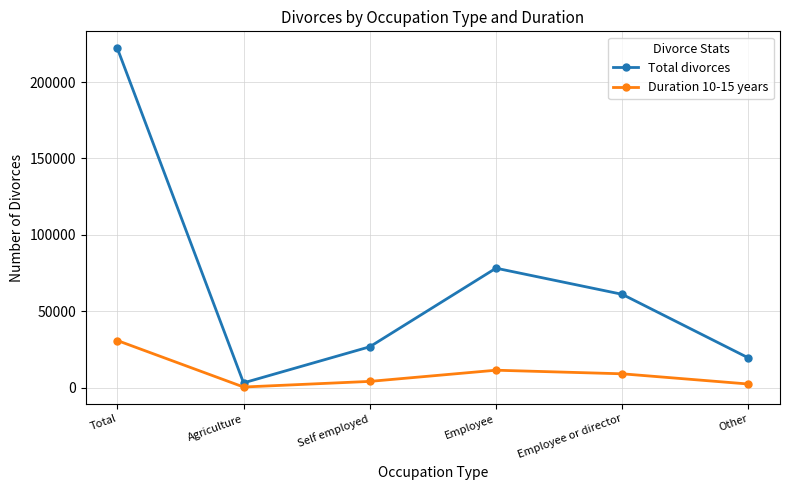

Is the value of Duration 10-15 years at Total greater than the value of Total divorces at Total?

No